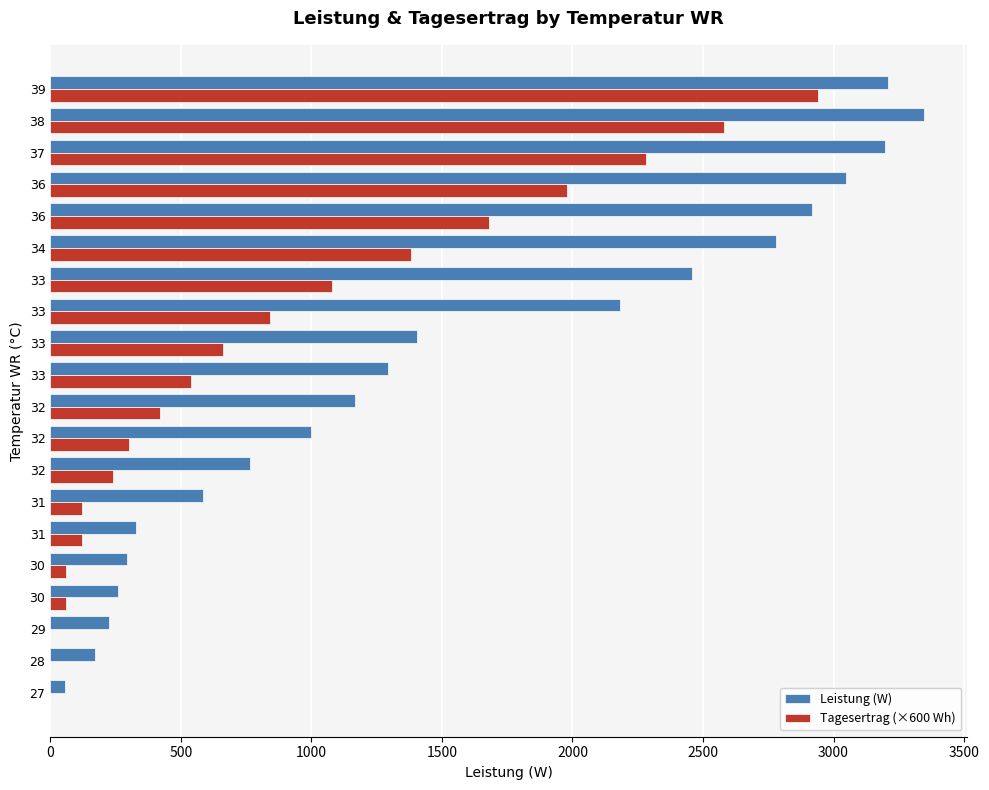

Which series has the widest spread of values?

Leistung (W)